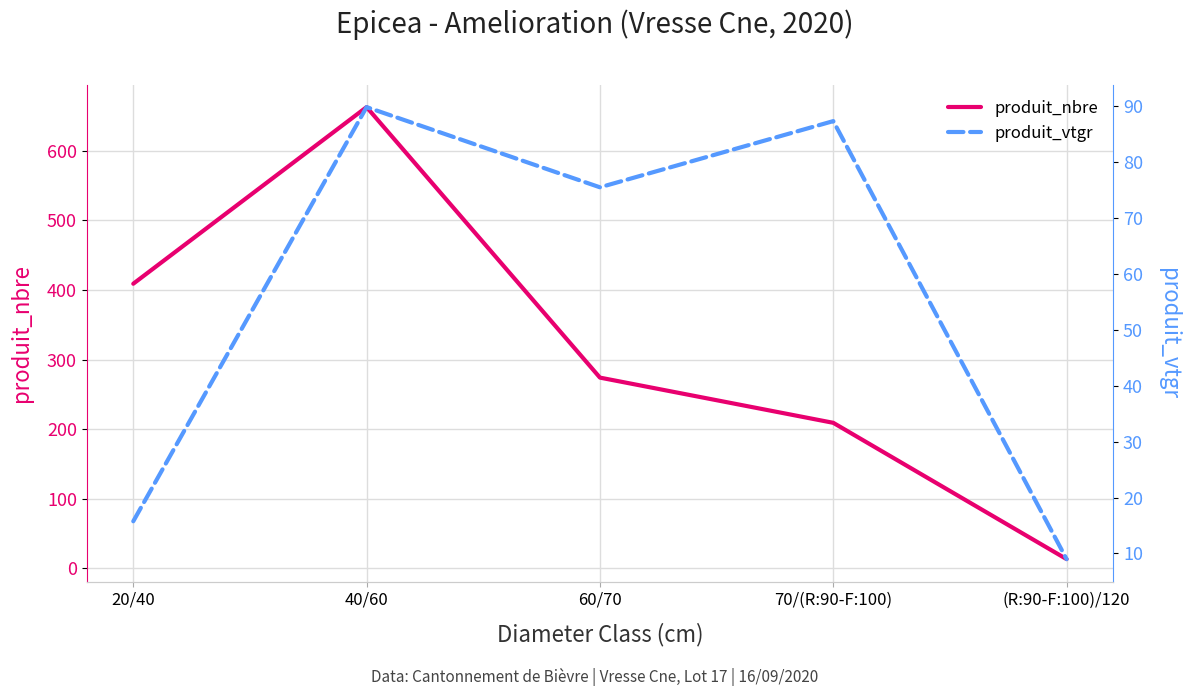

Reading left to right, transcribe all the data shown in this chart.

produit_nbre: 409.0	663.0	274.0	209.0	13.0
produit_vtgr: 15.8	89.8	75.5	87.3	9.0